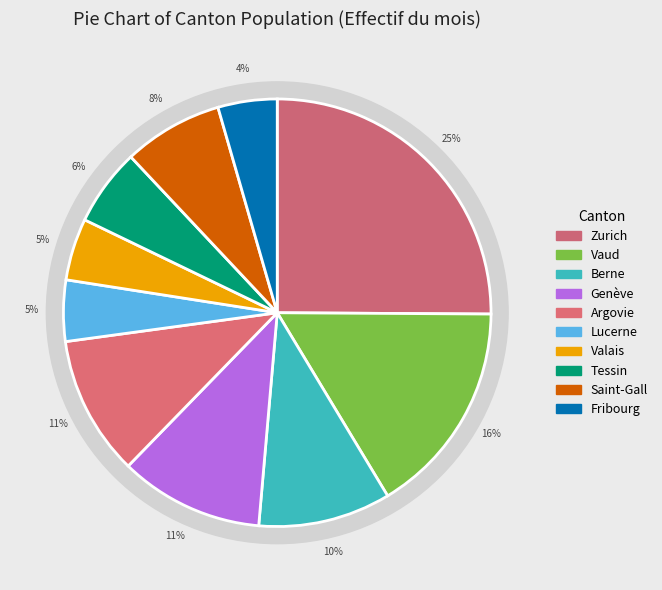

Which category has the smallest portion of the pie?

Fribourg